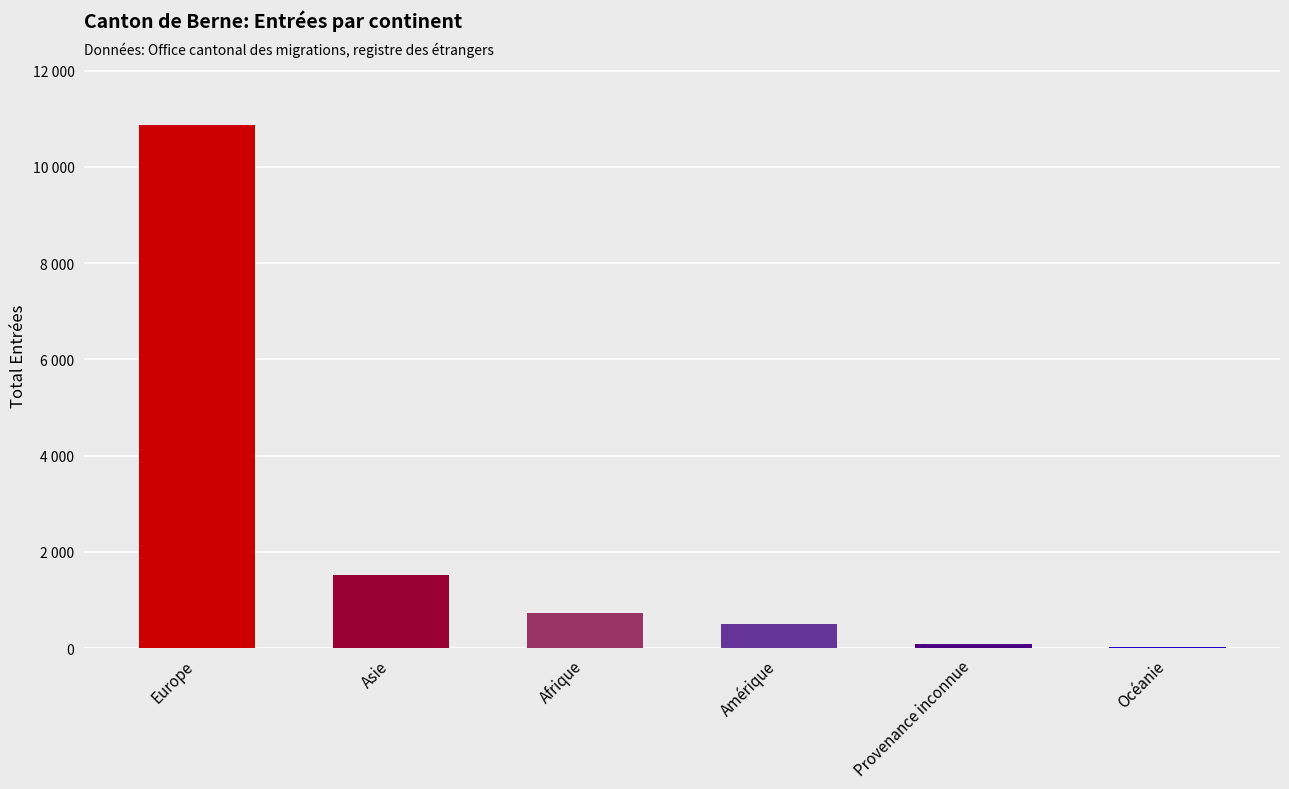

Rank the categories by value from highest to lowest.

Europe, Asie, Afrique, Amérique, Provenance inconnue, Océanie